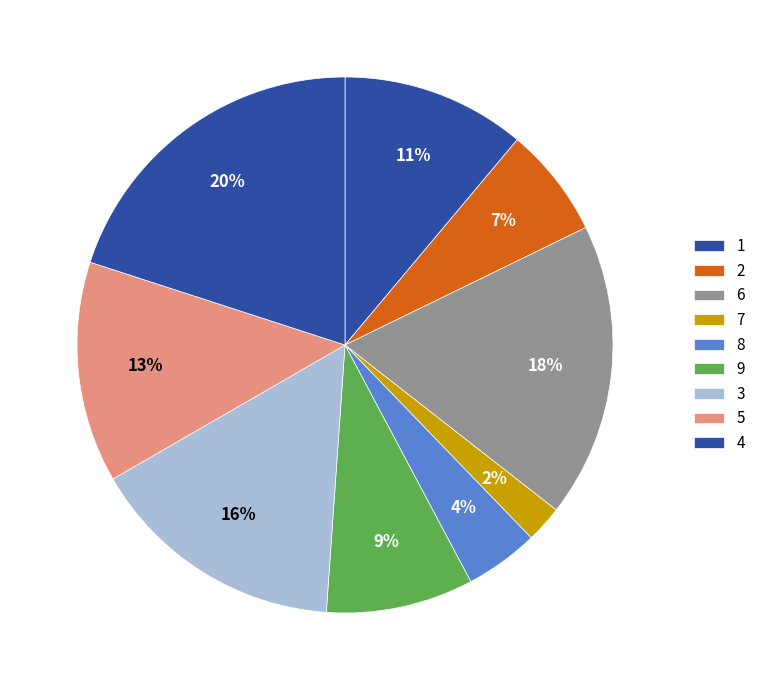

How many slices are in this pie chart?

9